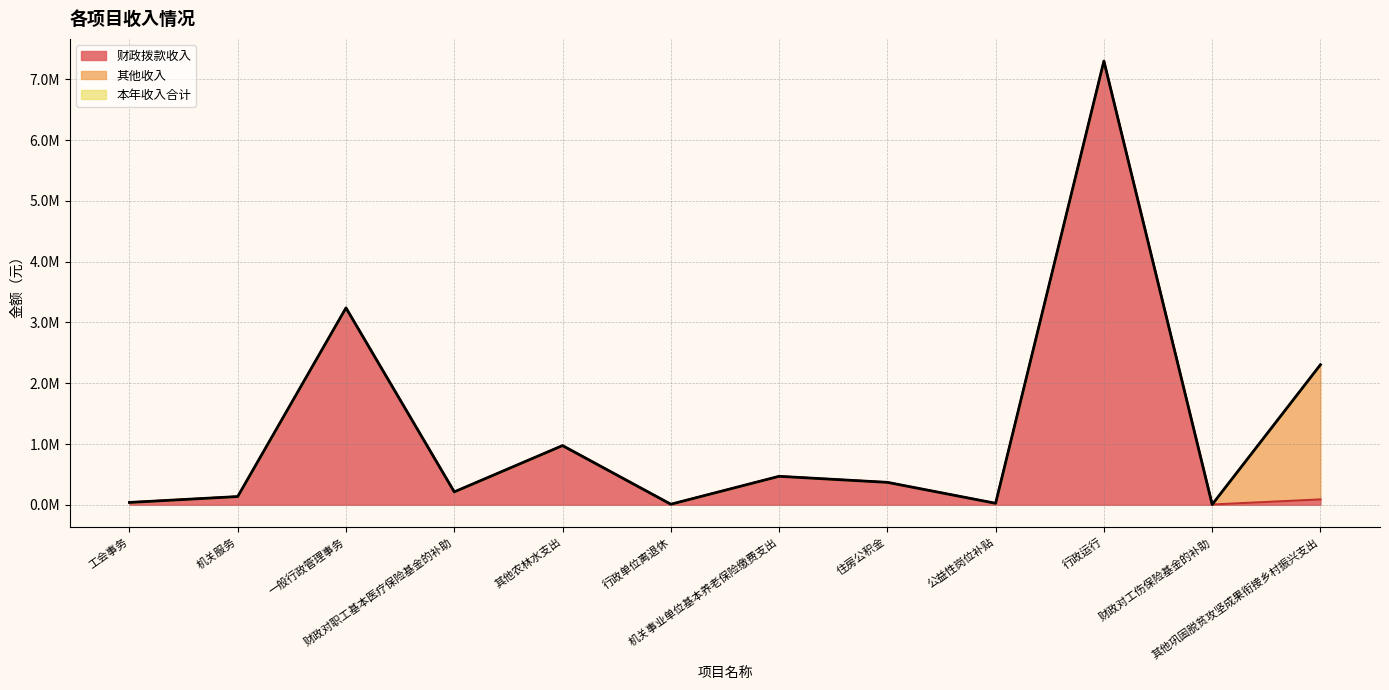

What is the difference between the 本年收入合计 values at 其他农林水支出 and 工会事务?

935546.4